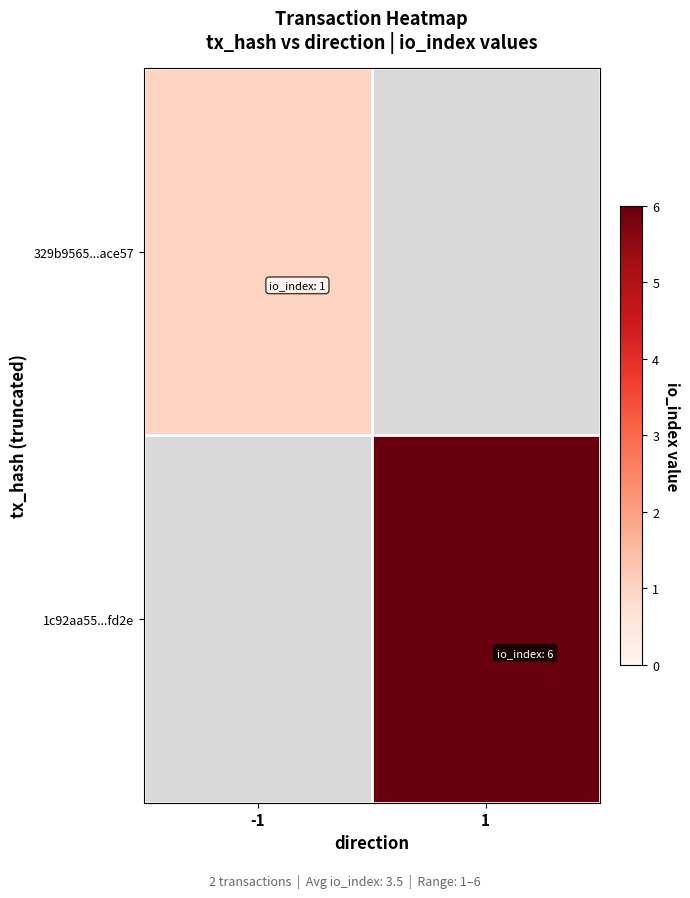

How many distinct data groups are displayed?

2